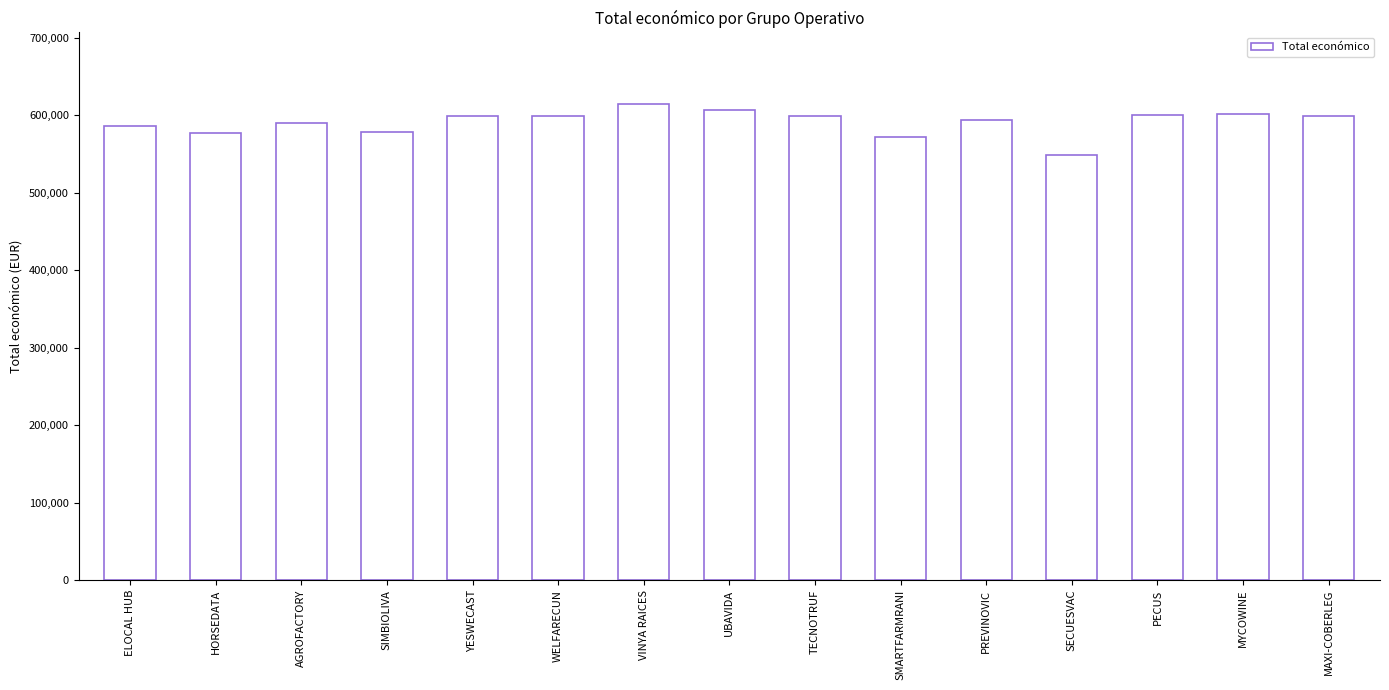

Is it true that the value at SMARTFARMRANI is 300052?

False